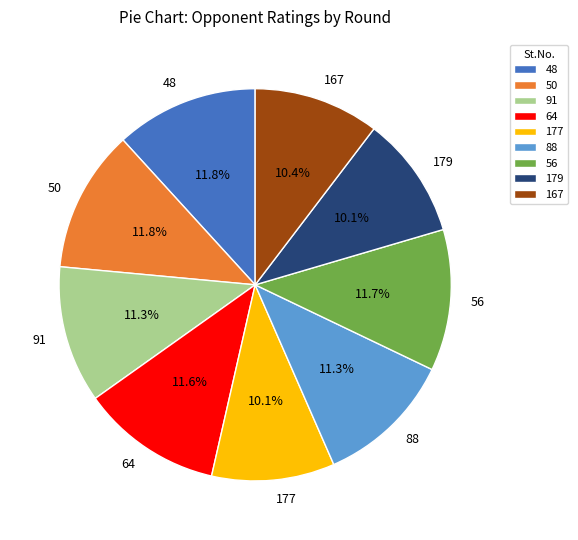

Does 88 represent more than half of the total?

No